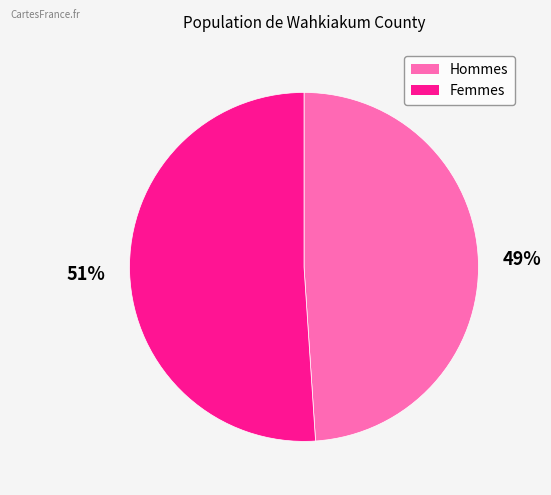

How many slices are in this pie chart?

2